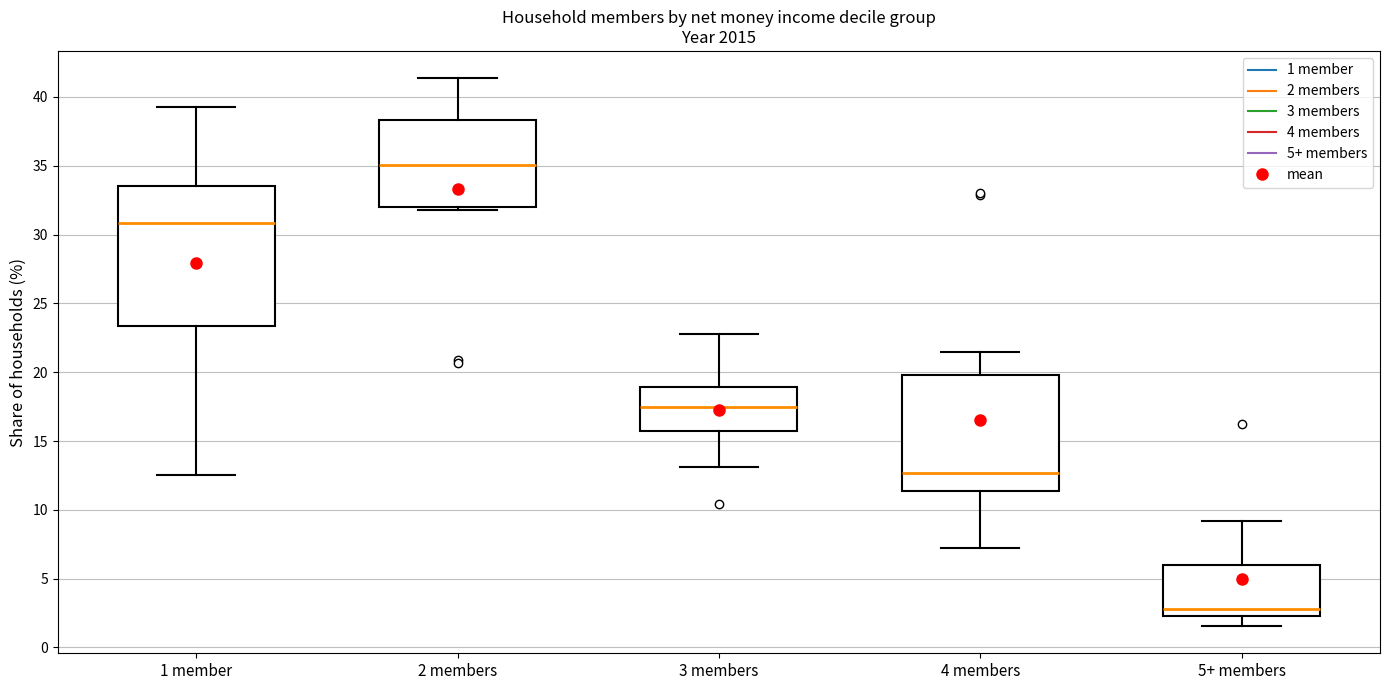

Which box has the lowest median line?

5+ members